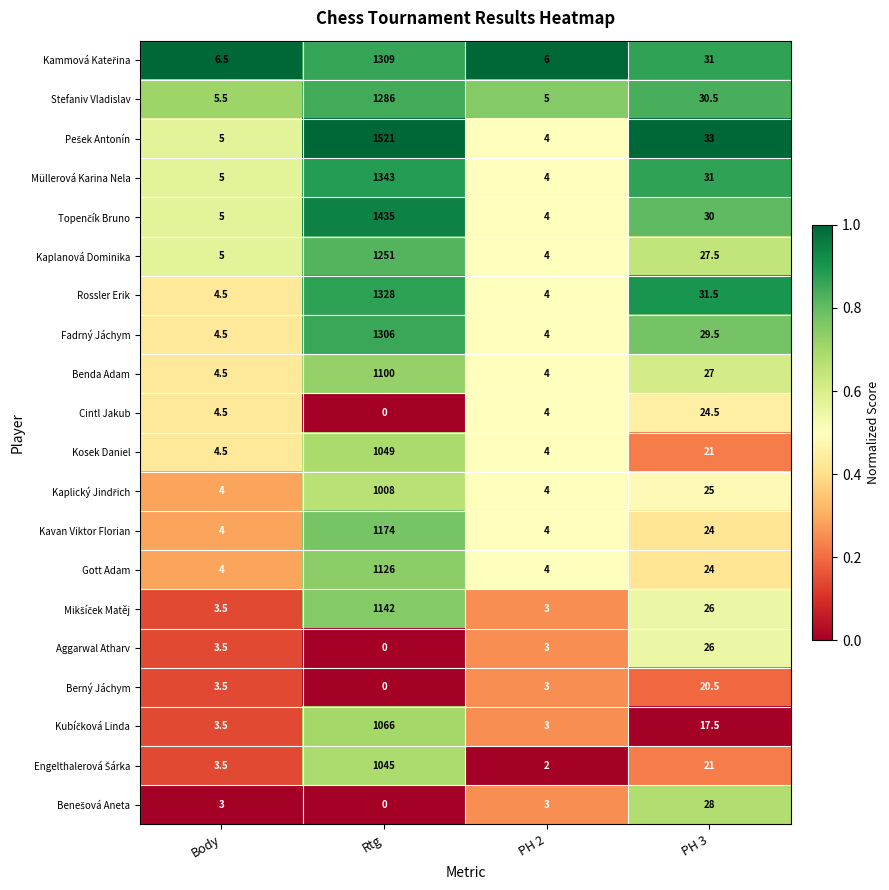

At which category is the sum across all series the highest?

Rtg